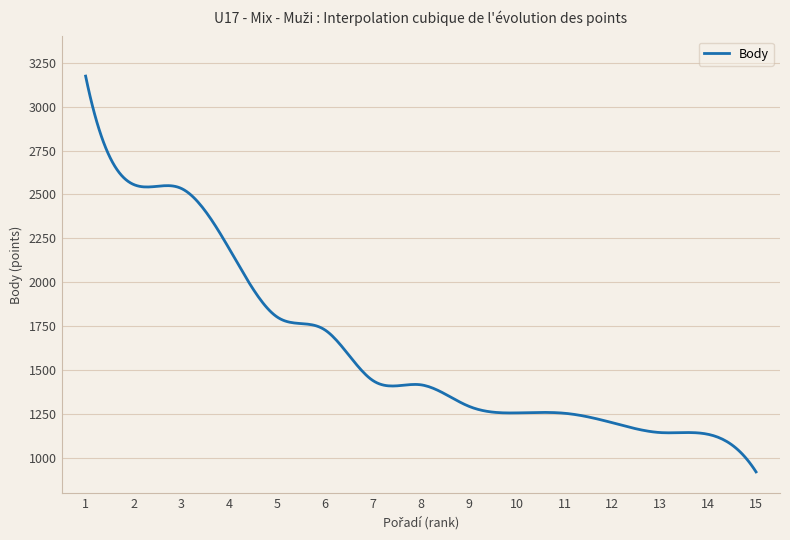

What is the greatest value displayed?

3174.0